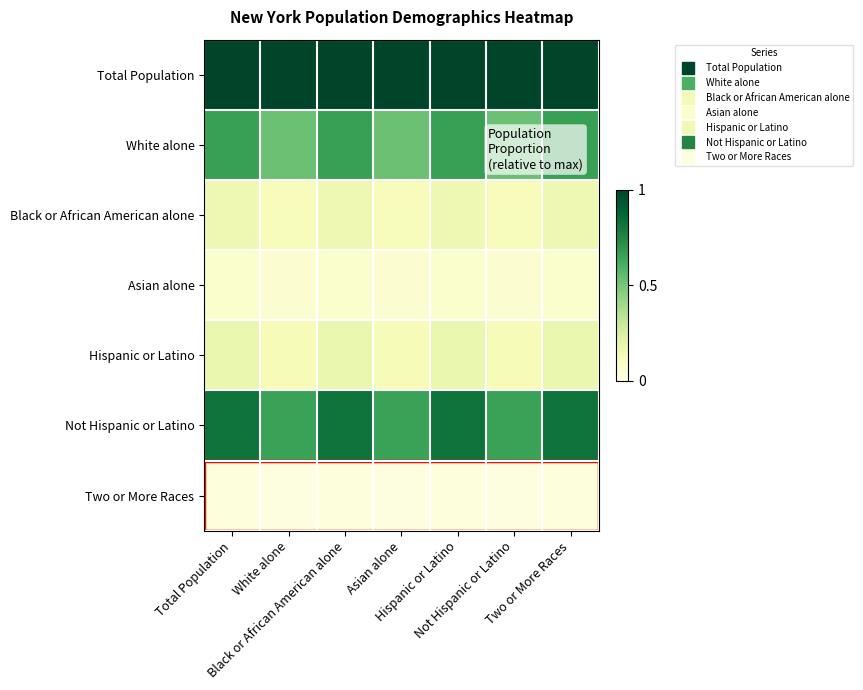

Reading left to right, what are all the values shown in this chart?

Total Population: Total Population=1.0	White alone=1.0	Black or African American alone=1.0	Asian alone=1.0	Hispanic or Latino=1.0	Not Hispanic or Latino=1.0	Two or More Races=1.0
White alone: Total Population=0.7	White alone=0.5	Black or African American alone=0.7	Asian alone=0.5	Hispanic or Latino=0.7	Not Hispanic or Latino=0.5	Two or More Races=0.7
Black or African American alone: Total Population=0.2	White alone=0.1	Black or African American alone=0.2	Asian alone=0.1	Hispanic or Latino=0.2	Not Hispanic or Latino=0.1	Two or More Races=0.2
Asian alone: Total Population=0.1	White alone=0.1	Black or African American alone=0.1	Asian alone=0.1	Hispanic or Latino=0.1	Not Hispanic or Latino=0.1	Two or More Races=0.1
Hispanic or Latino: Total Population=0.2	White alone=0.1	Black or African American alone=0.2	Asian alone=0.1	Hispanic or Latino=0.2	Not Hispanic or Latino=0.1	Two or More Races=0.2
Not Hispanic or Latino: Total Population=0.8	White alone=0.7	Black or African American alone=0.8	Asian alone=0.7	Hispanic or Latino=0.8	Not Hispanic or Latino=0.7	Two or More Races=0.8
Two or More Races: Total Population=0.0	White alone=0.0	Black or African American alone=0.0	Asian alone=0.0	Hispanic or Latino=0.0	Not Hispanic or Latino=0.0	Two or More Races=0.0